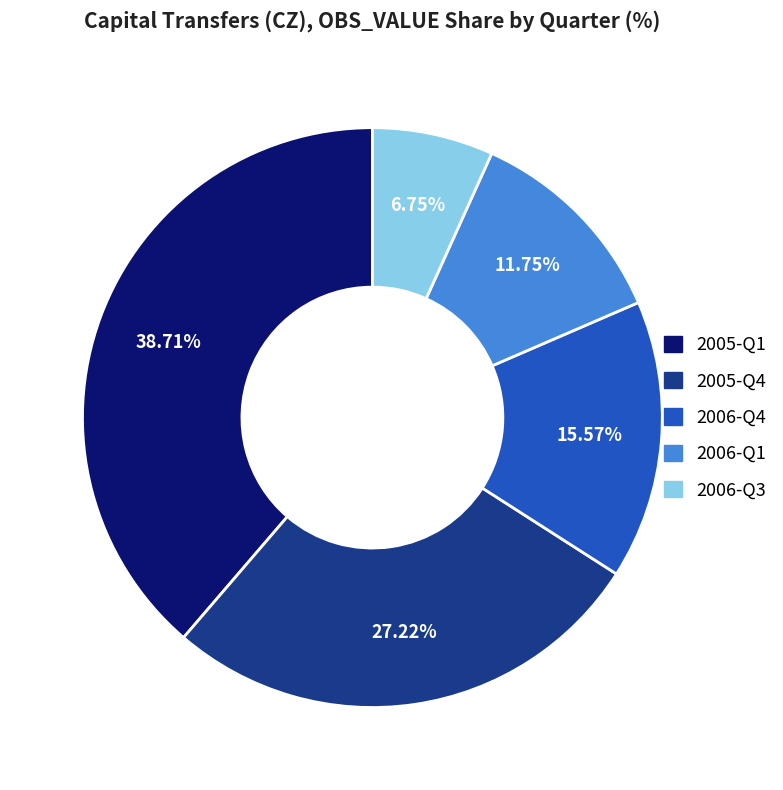

How many slices are in this pie chart?

5